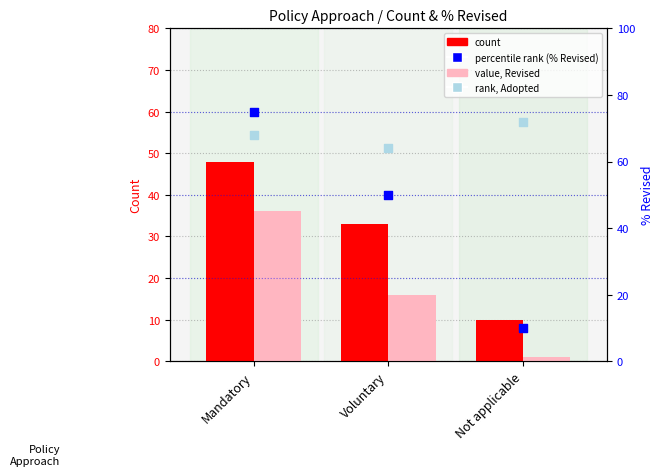

At which category is the sum across all series the highest?

Mandatory